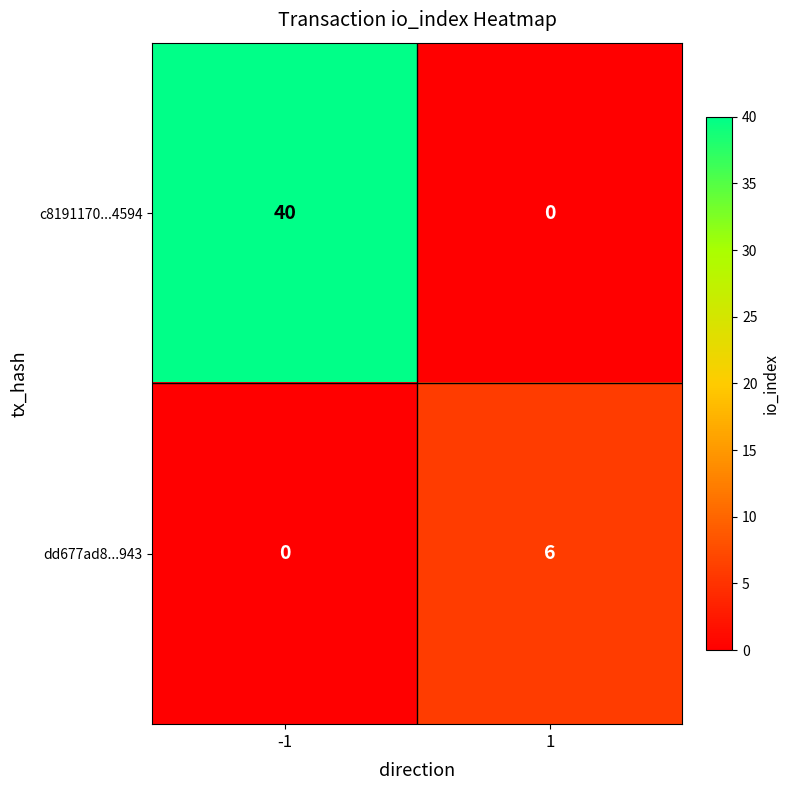

List the series in order of their peak value, lowest first.

dd677ad8...943, c8191170...4594